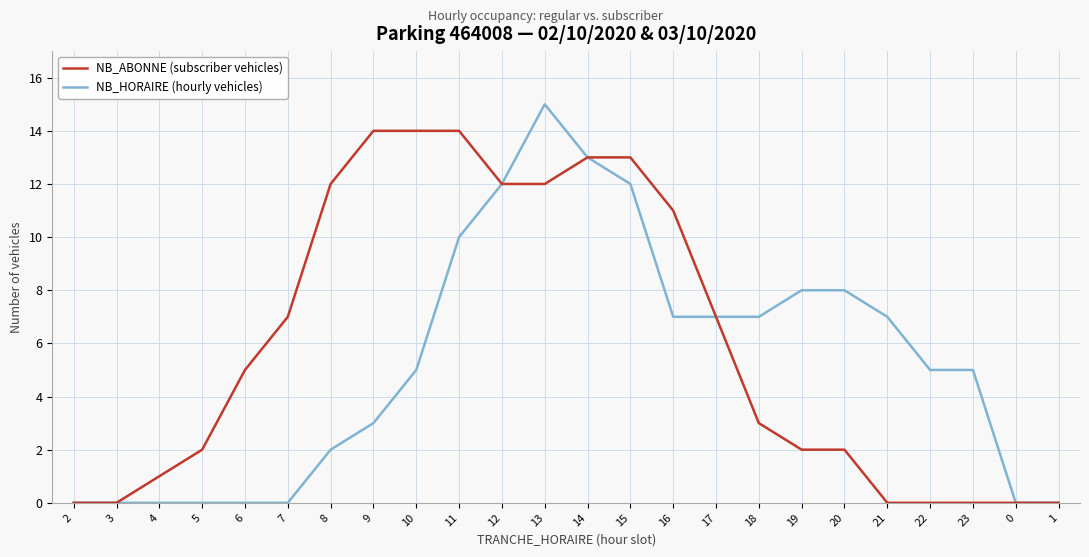

How many lines are shown in the chart?

2